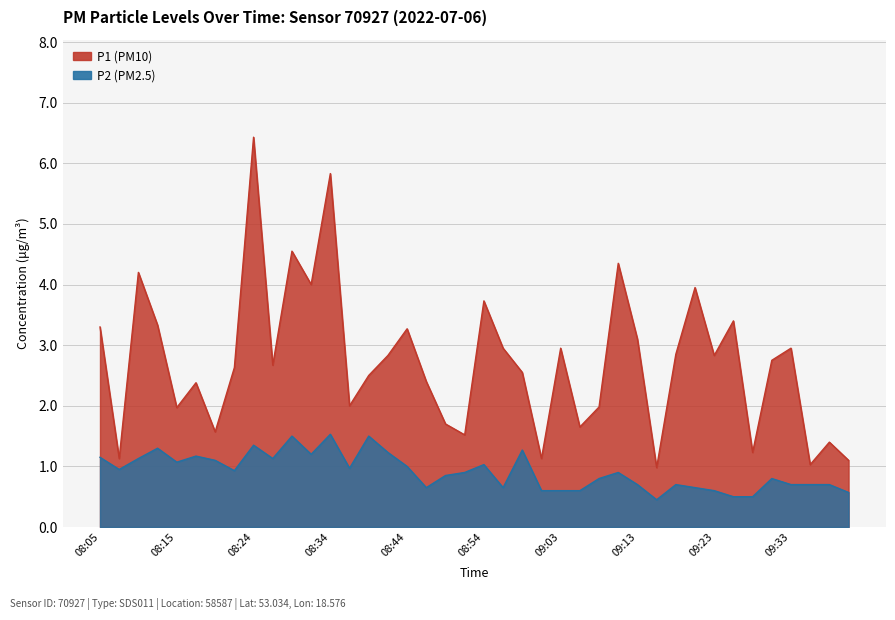

True or false: P2 has a value of 2.4 at 08:39.

False